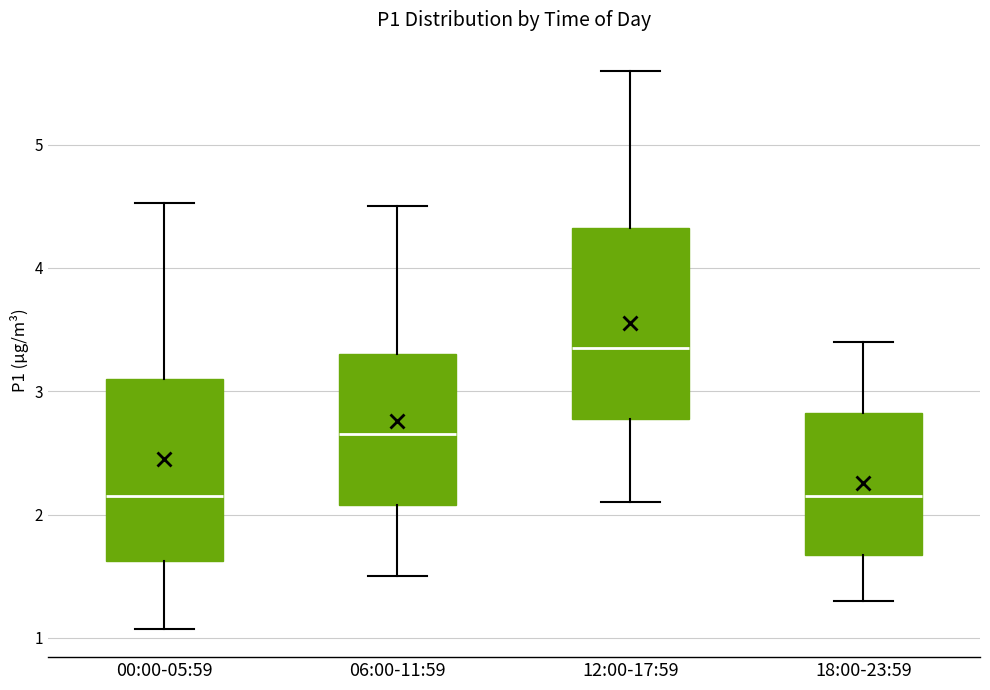

Reading left to right, transcribe this box plot: for each box, give where its median line is, the range the box spans, and where its two whiskers end, as read against the y-axis. The values are not printed on the chart, so give them approximately, as read against the axis.

00:00-05:59: median 2.2, box 1.6 to 3.1, whiskers 1.1 to 4.5
06:00-11:59: median 2.7, box 2.1 to 3.3, whiskers 1.5 to 4.5
12:00-17:59: median 3.4, box 2.8 to 4.3, whiskers 2.1 to 5.6
18:00-23:59: median 2.2, box 1.7 to 2.8, whiskers 1.3 to 3.4